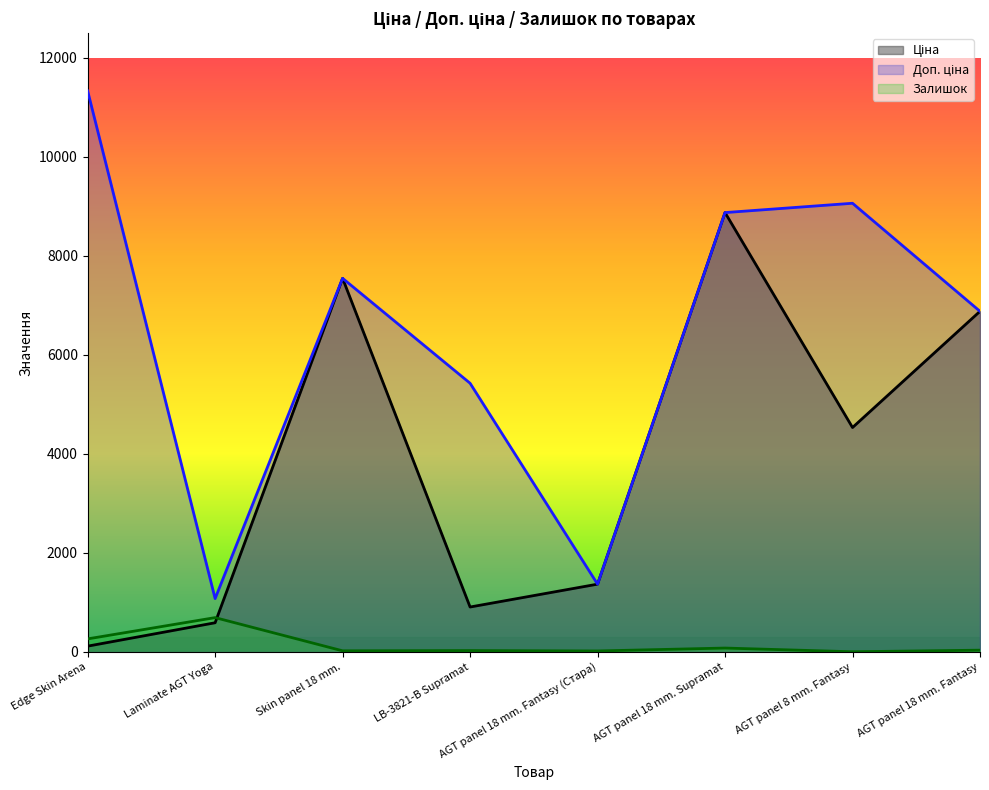

Which series changed the most between Edge Skin Arena and AGT panel 18 mm. Supramat?

Ціна